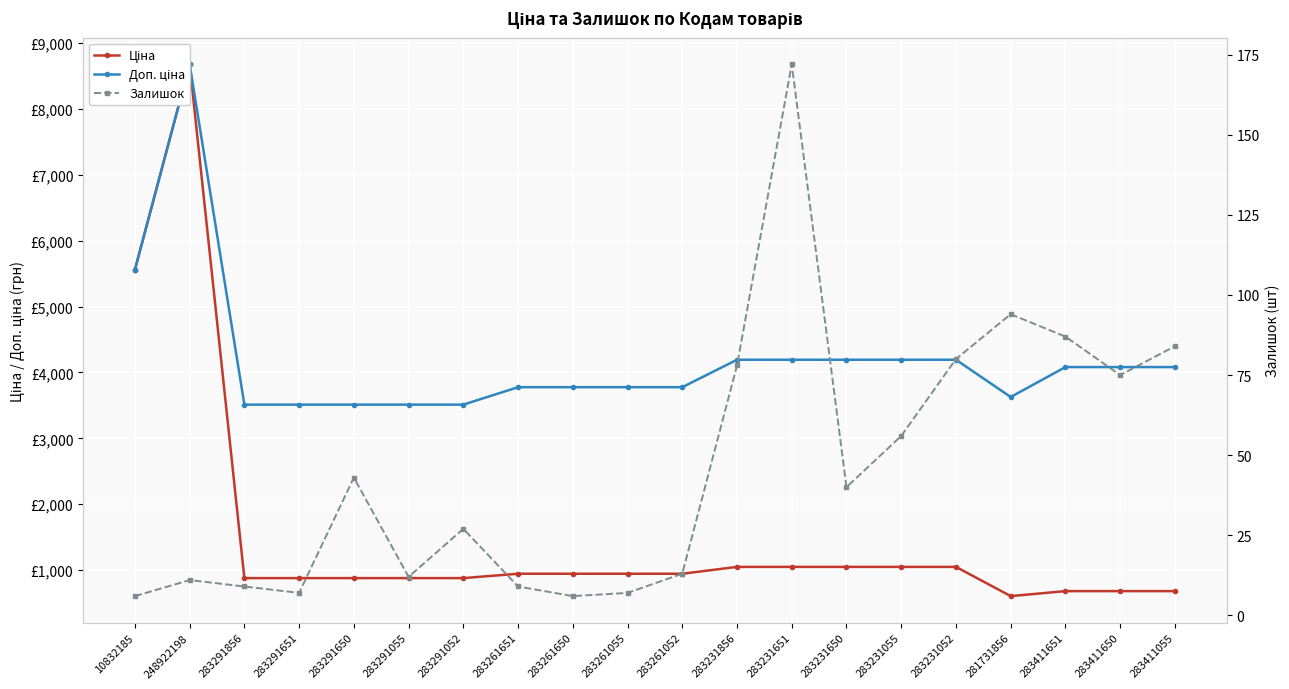

Rank the series by their average value, from lowest to highest.

Залишок, Ціна, Доп. ціна